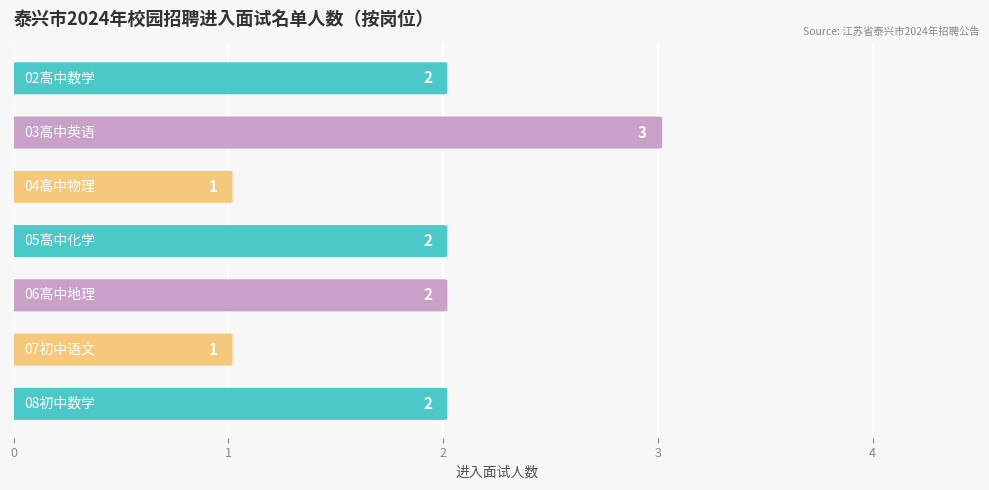

The value at 5 is 2. True or false?

False